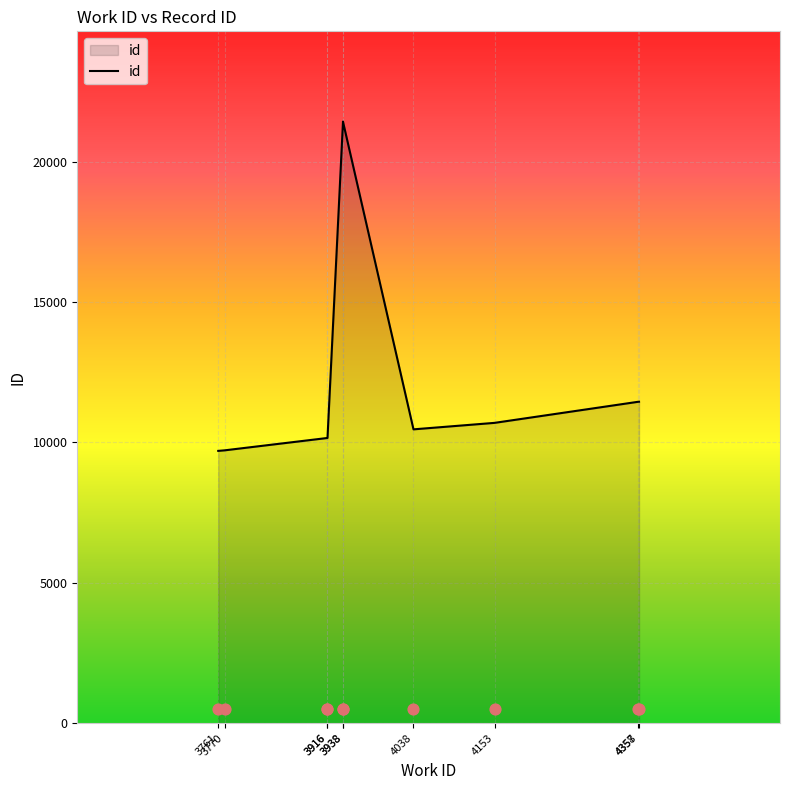

Between 3770 and 3916, which is larger?

3916